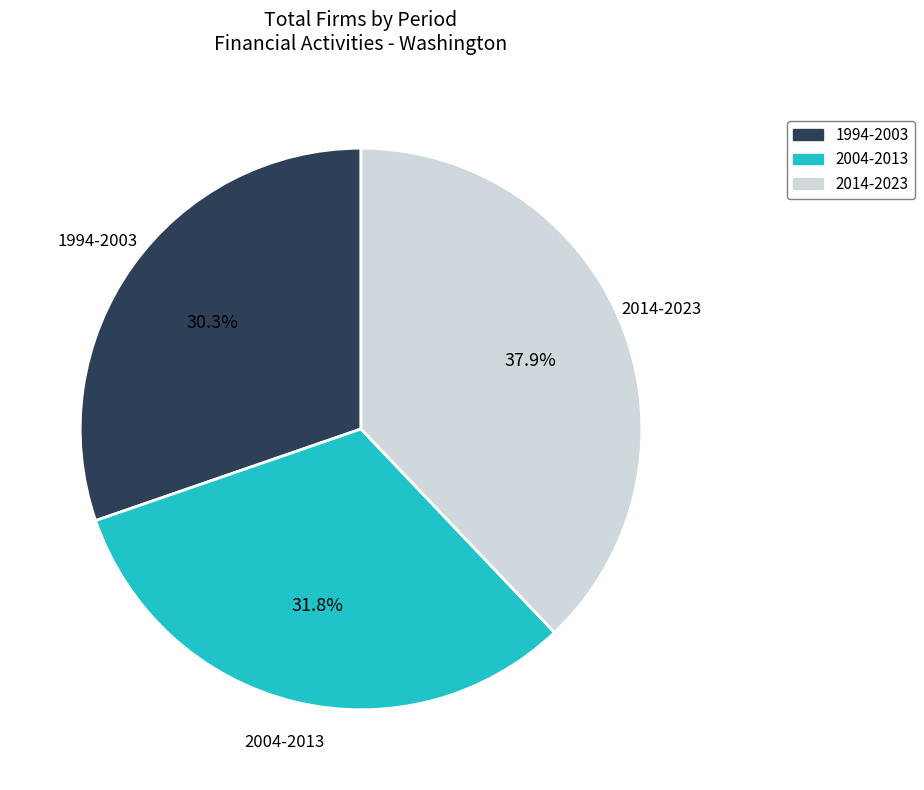

How many slices are in this pie chart?

3